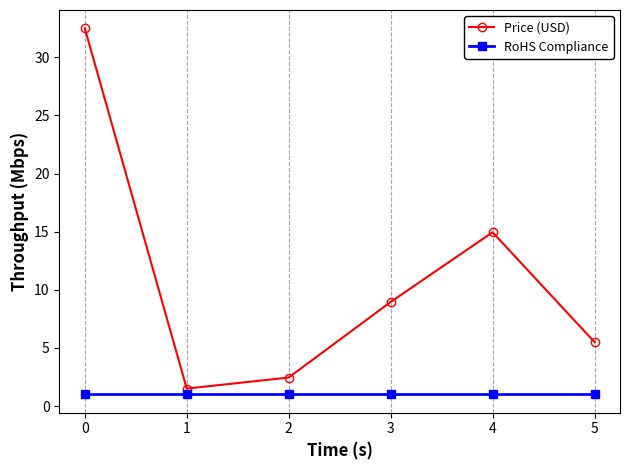

What is the sum of the RoHS Compliance values at 0 and 1?

2.0